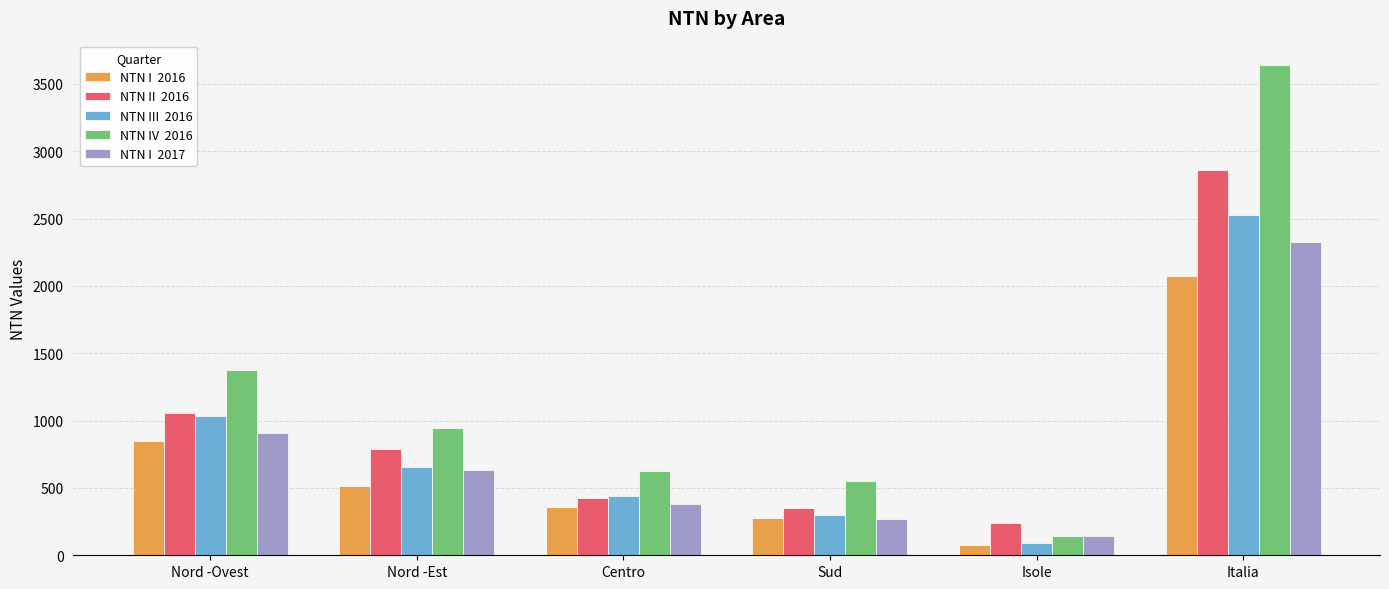

At which category is the sum across all series the highest?

Italia